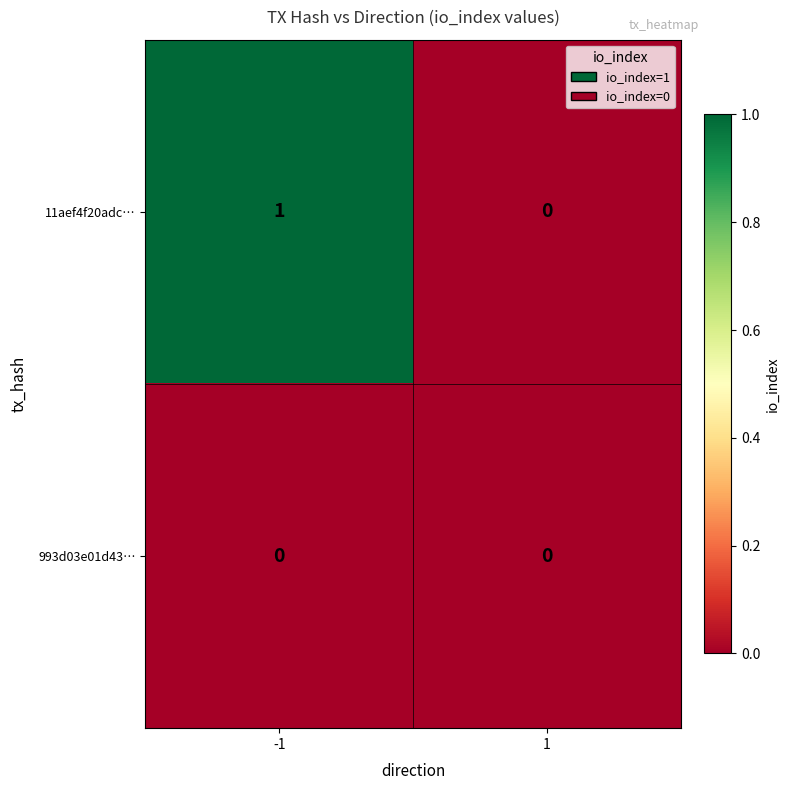

Is it true that 11aef4f20adc… equals 2 at -1?

False